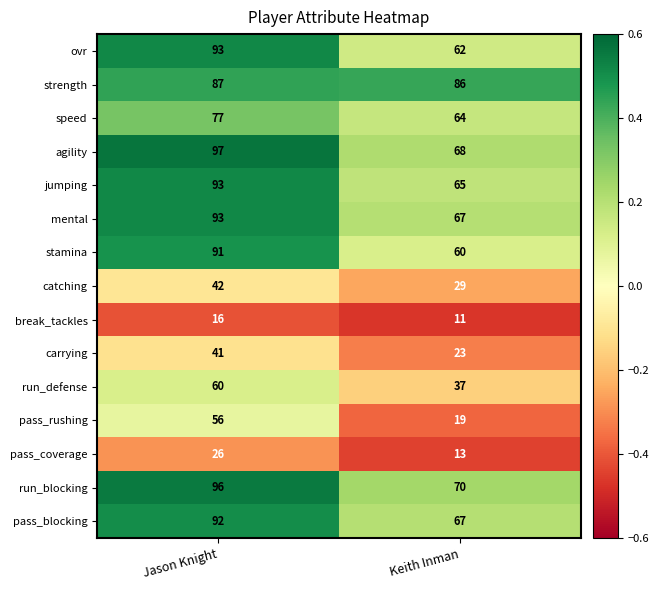

The run_blocking series shows 45 at Jason Knight. True or false?

False